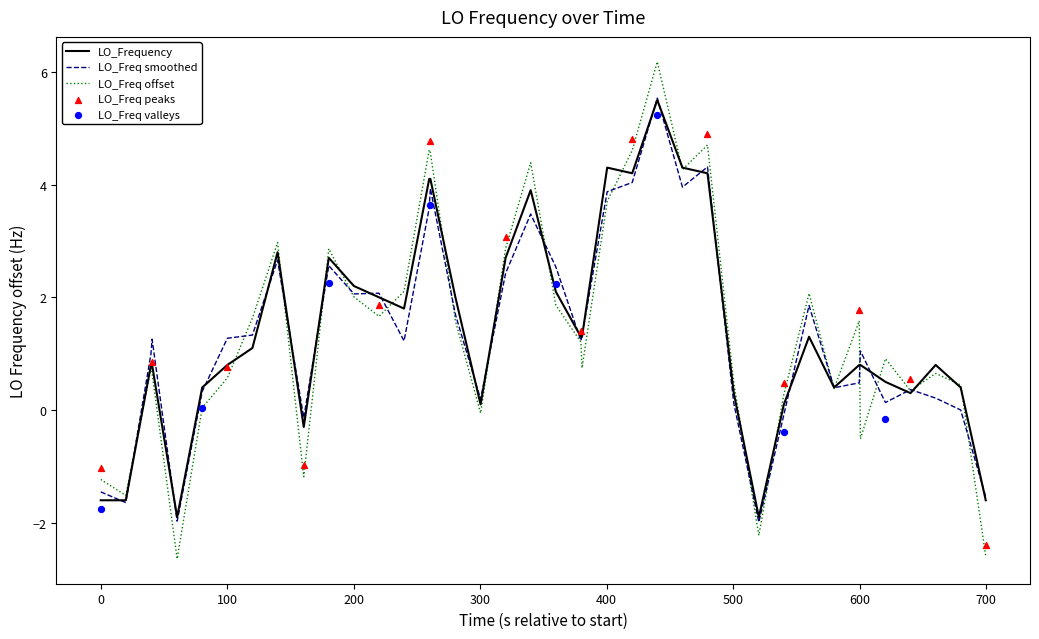

What is the highest value of the LO_Freq smoothed series?

5.5